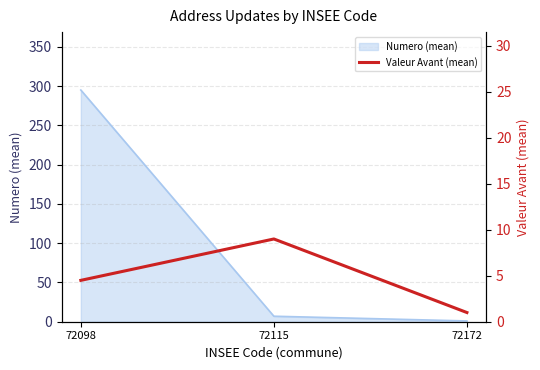

True or false: the data shows 1.0 at 72172.

True